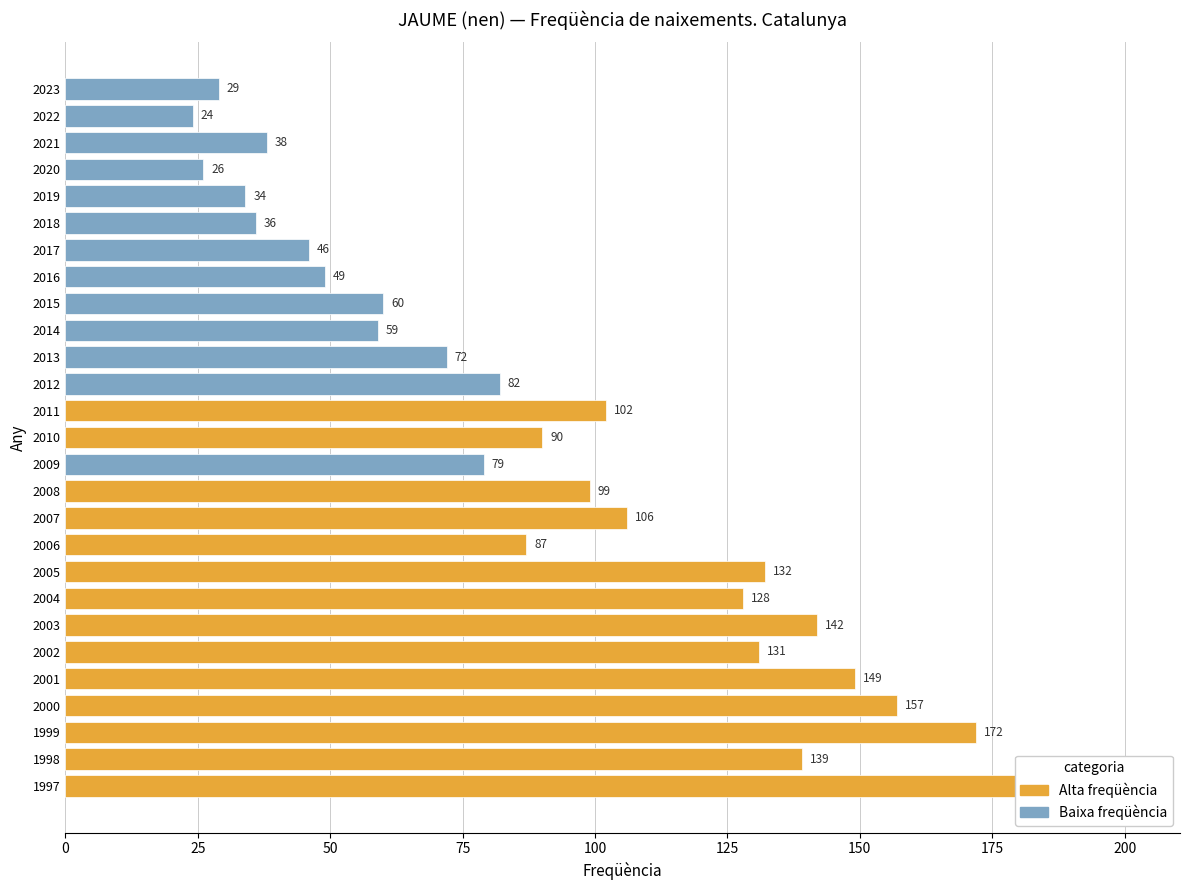

Count the number of values greater than 87.

13